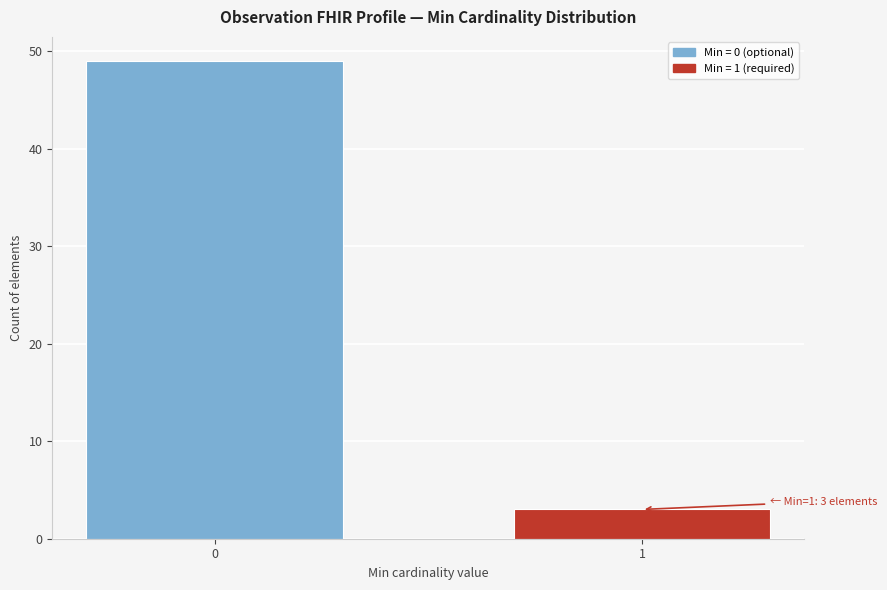

Reading left to right, list all the values displayed in this chart.

49	3